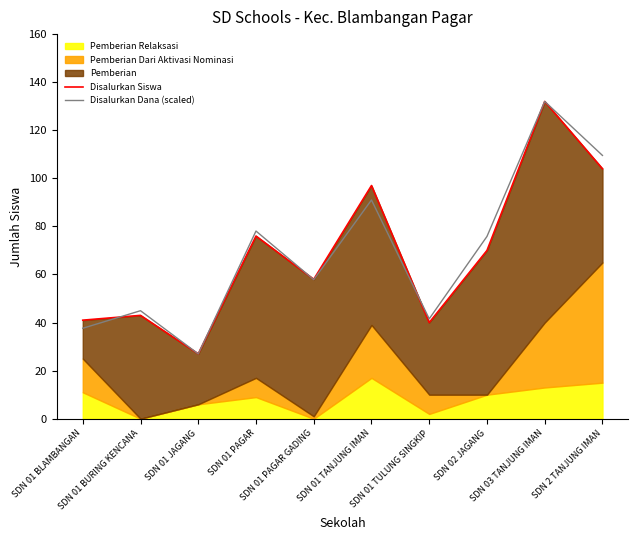

The Disalurkan Dana (scaled) series shows 73.7 at SDN 03 TANJUNG IMAN. True or false?

False